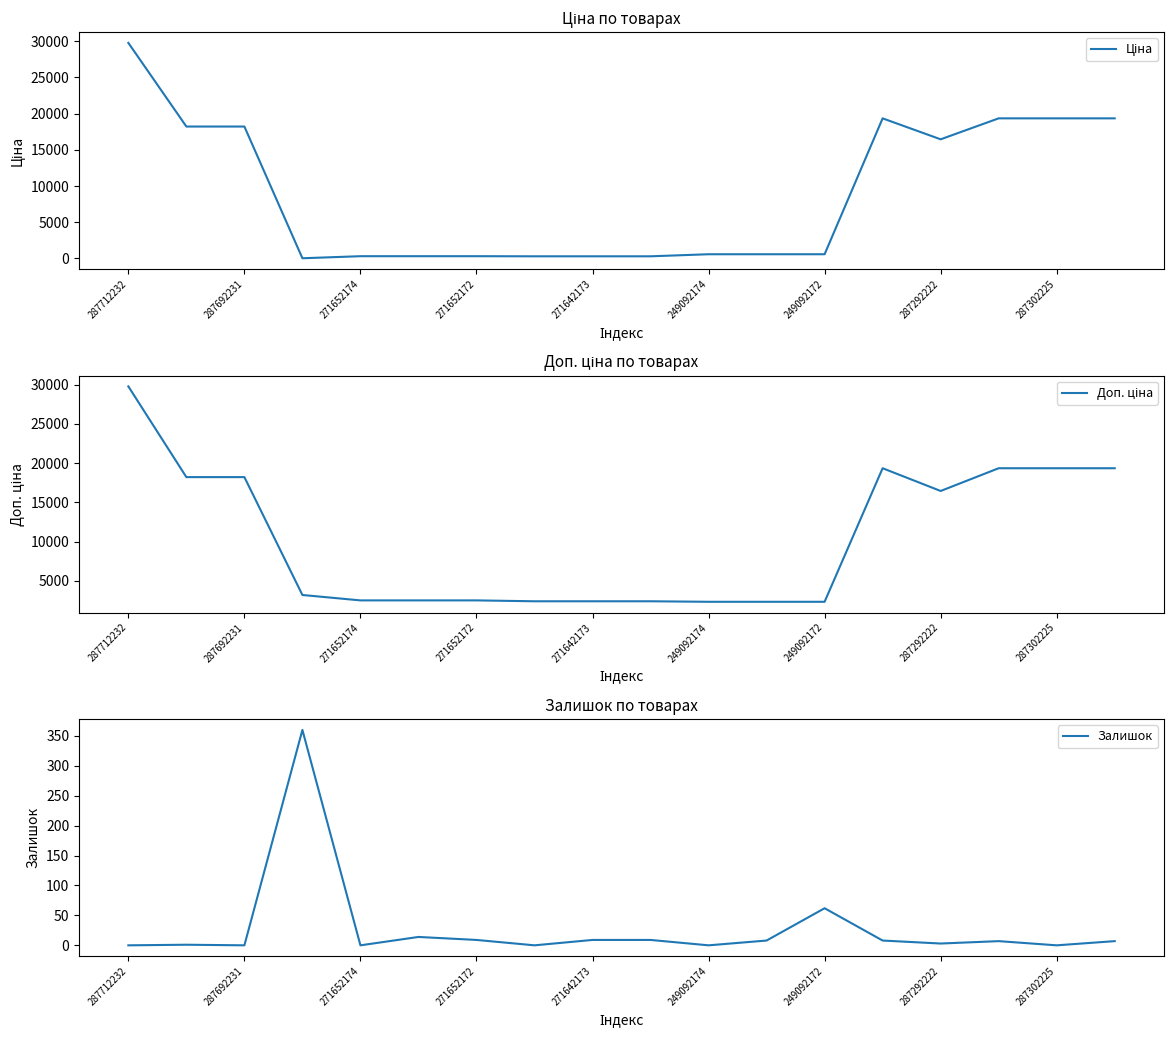

How many series are shown in this chart?

3